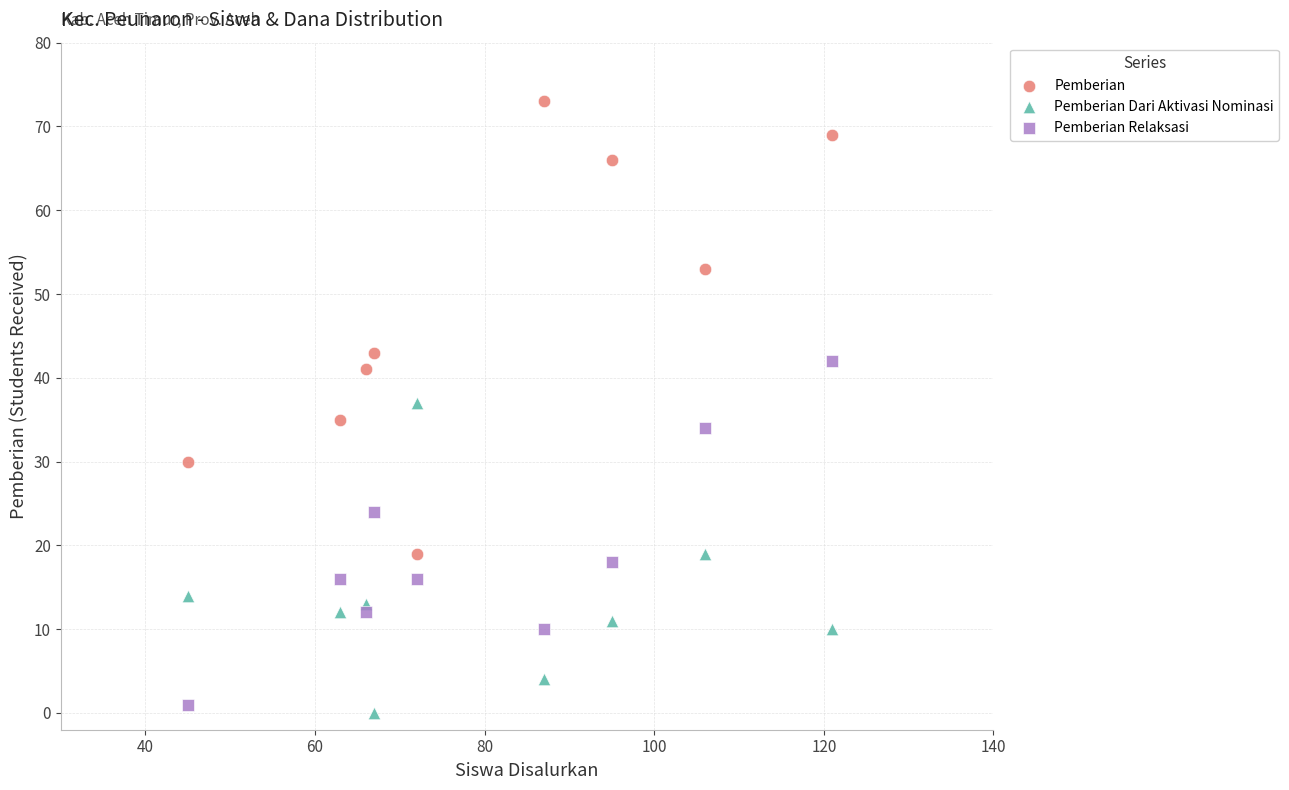

Across all data points, what is the range of X values (max minus min)?

76